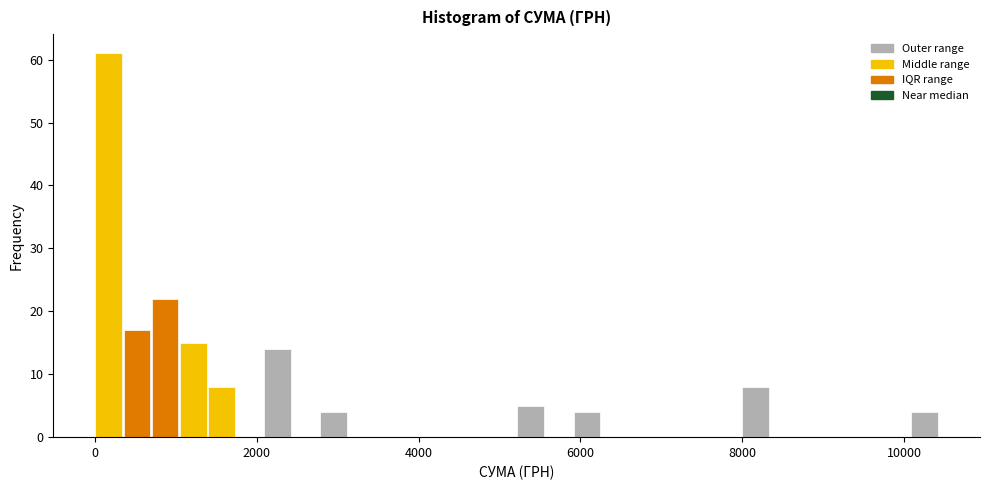

Read against the x-axis, roughly where is the centre of the tallest bar?

200